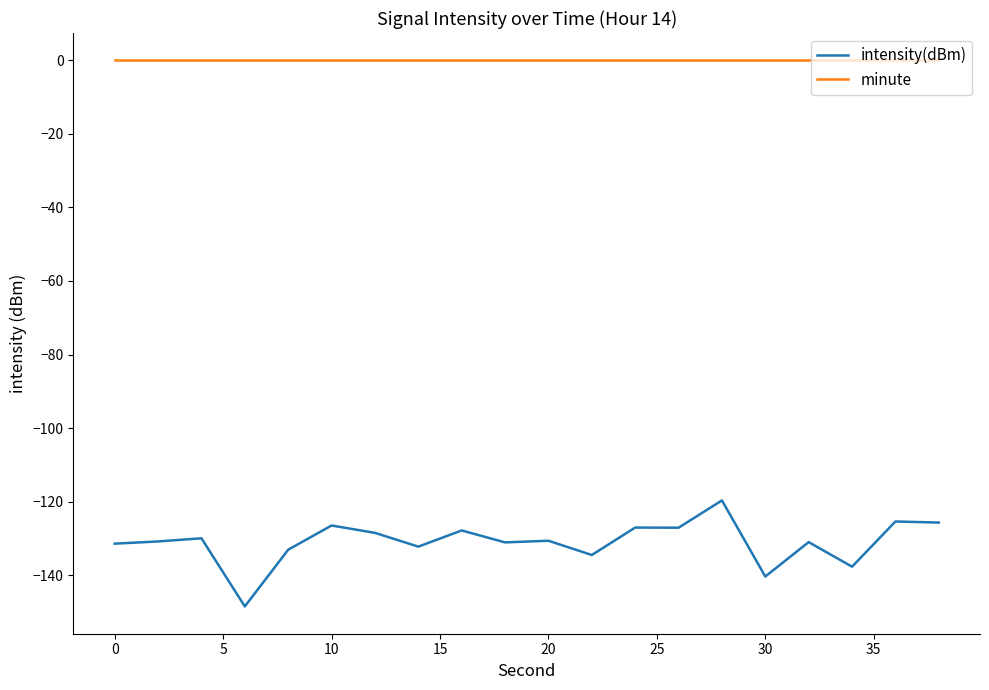

How many lines are shown in the chart?

2